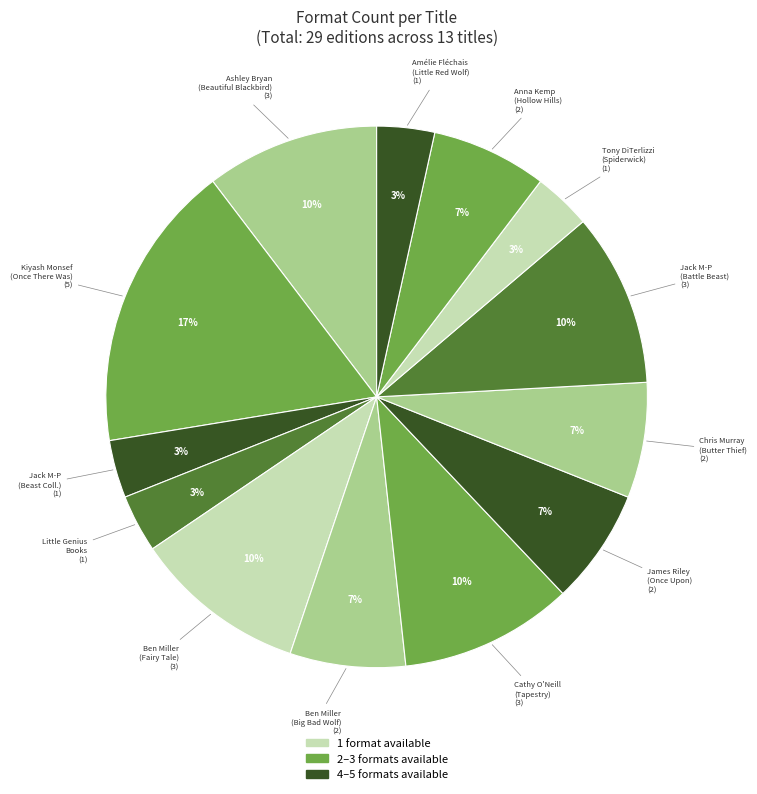

Do Chris Murray (Butter Thief) and Amélie Fléchais (Little Red Wolf) together represent more than half of the pie?

No